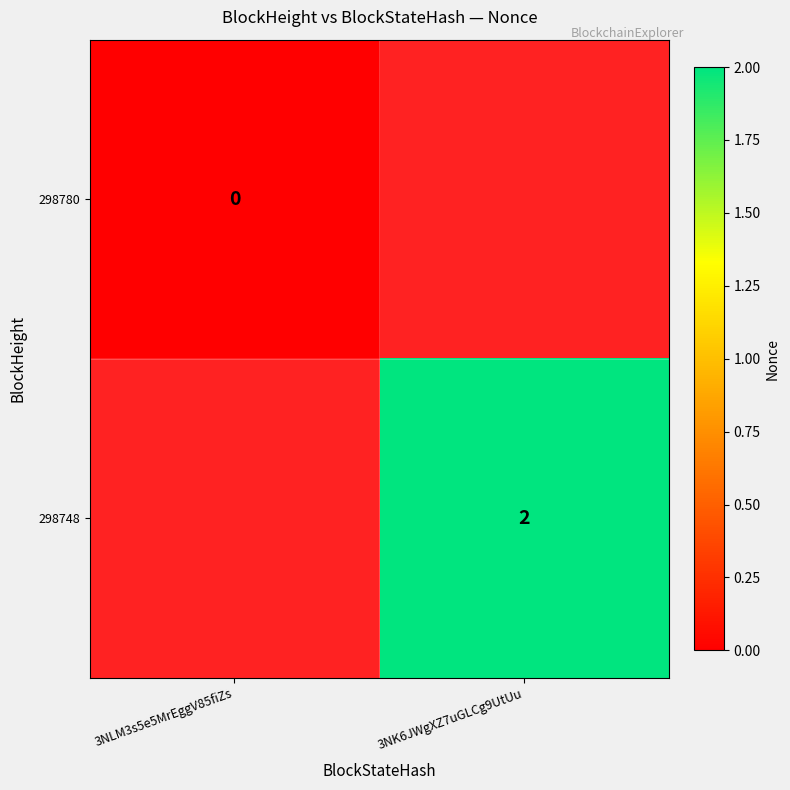

At how many categories does at least one series exceed 1?

1